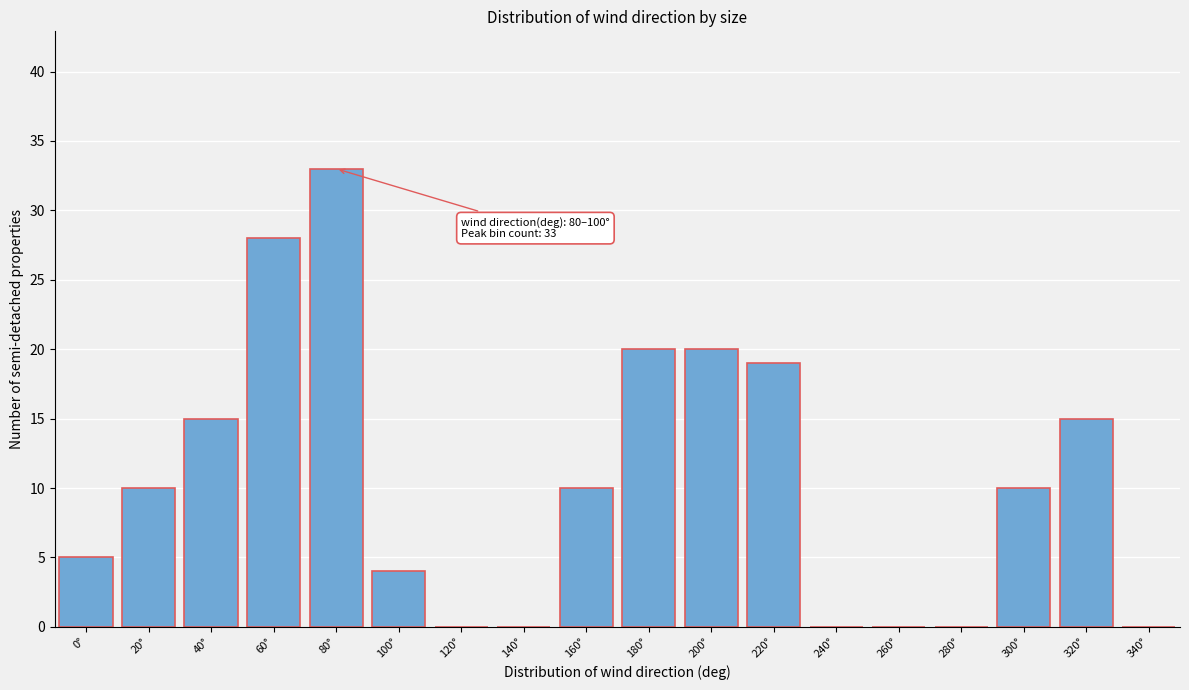

Reading right to left, transcribe all the data shown in this chart.

340°=0	320°=15	300°=10	280°=0	260°=0	240°=0	220°=19	200°=20	180°=20	160°=10	140°=0	120°=0	100°=4	80°=33	60°=28	40°=15	20°=10	0°=5